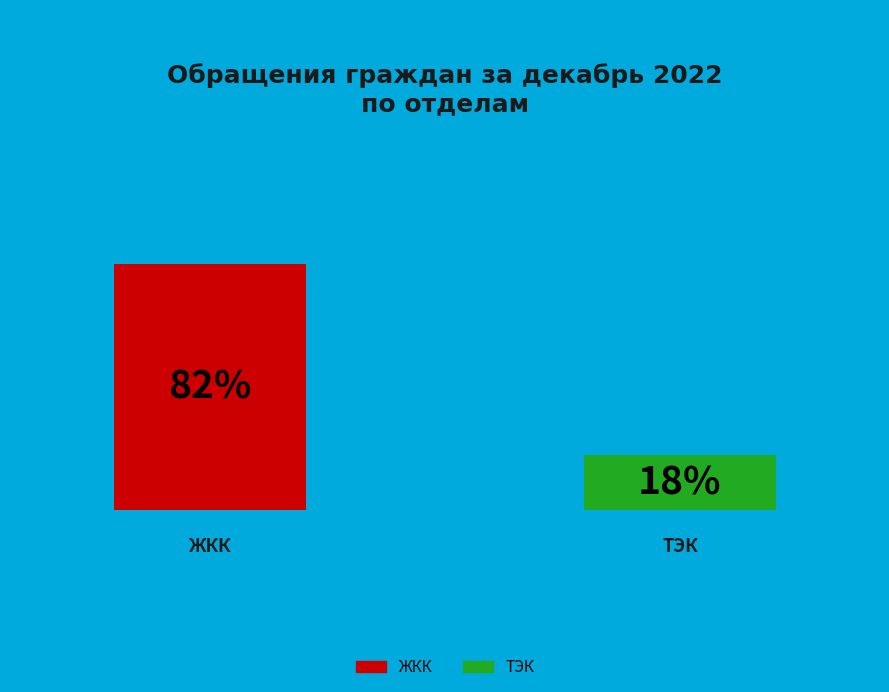

Rank the categories by value from lowest to highest.

ТЭК, ЖКК